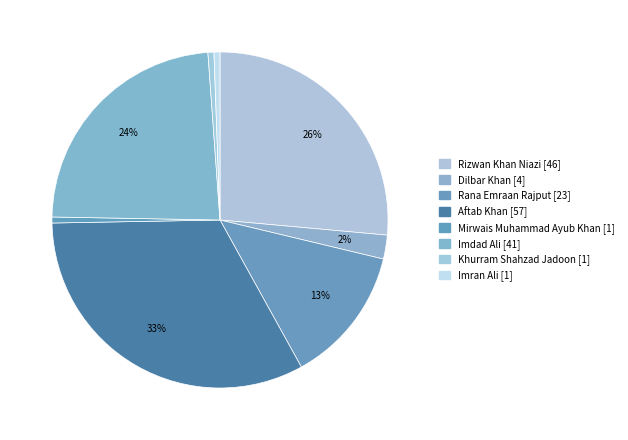

What percentage is the Dilbar Khan slice, to the nearest percent?

2%